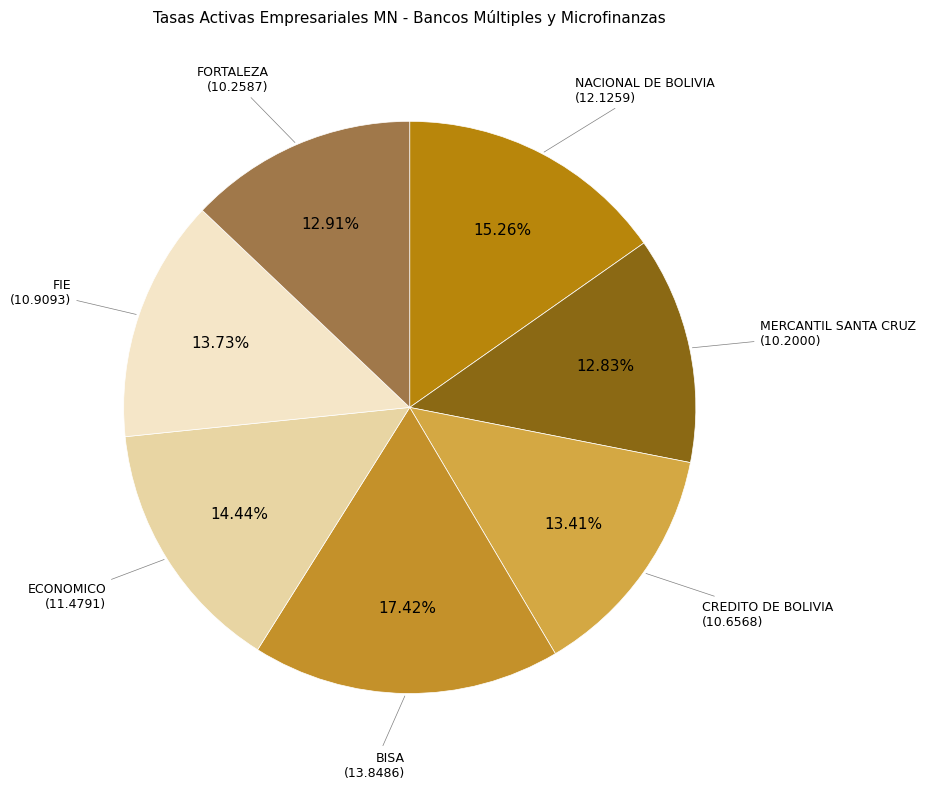

What is the largest slice in the pie chart?

BISA